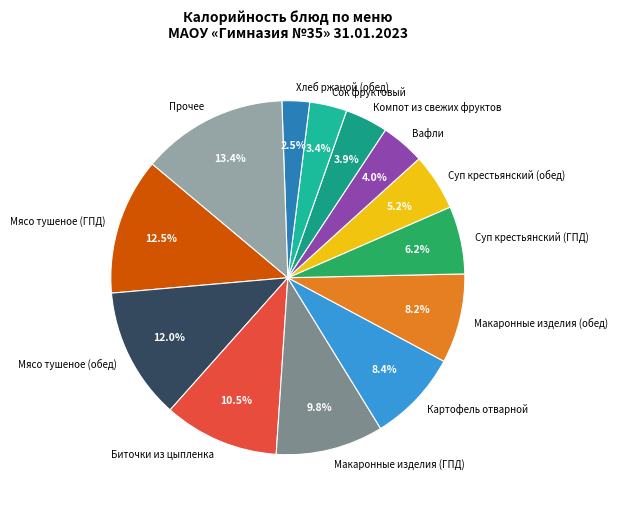

To the nearest percent, what is the average slice percentage?

8%